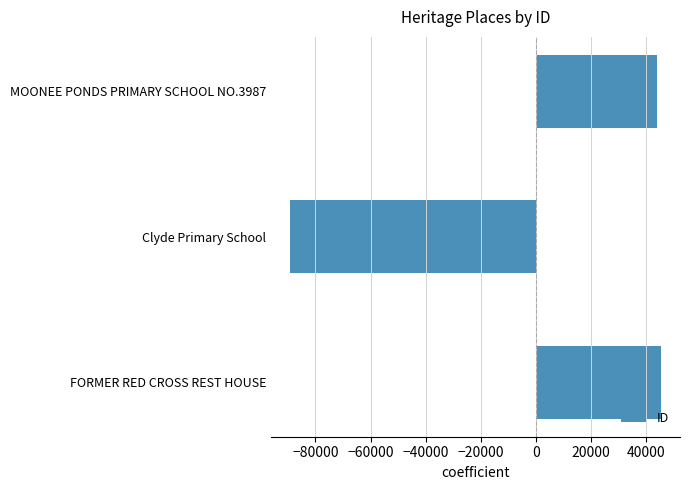

Reading bottom to top, transcribe all the data shown in this chart.

FORMER RED CROSS REST HOUSE=45475.3	Clyde Primary School=-89329.7	MOONEE PONDS PRIMARY SCHOOL NO.3987=43854.3